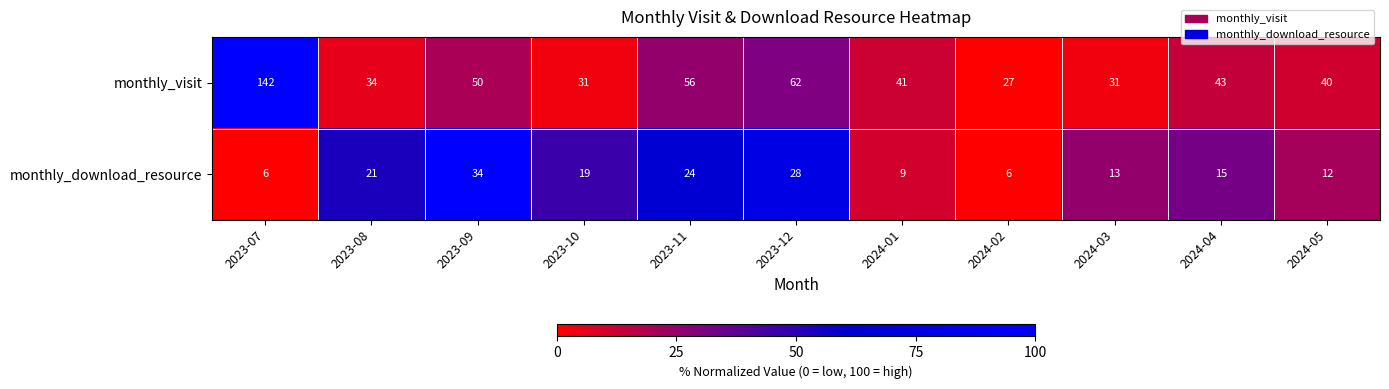

How many distinct data groups are displayed?

2